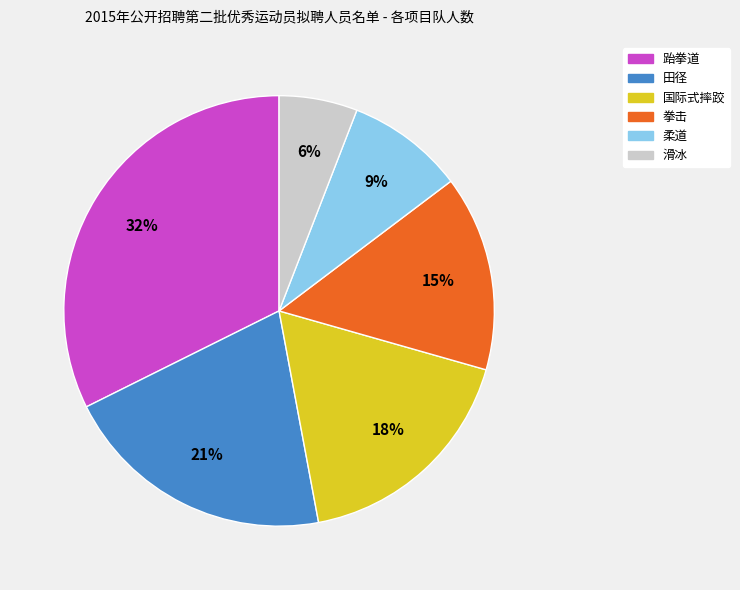

True or false: 拳击 accounts for 15% of the total.

True